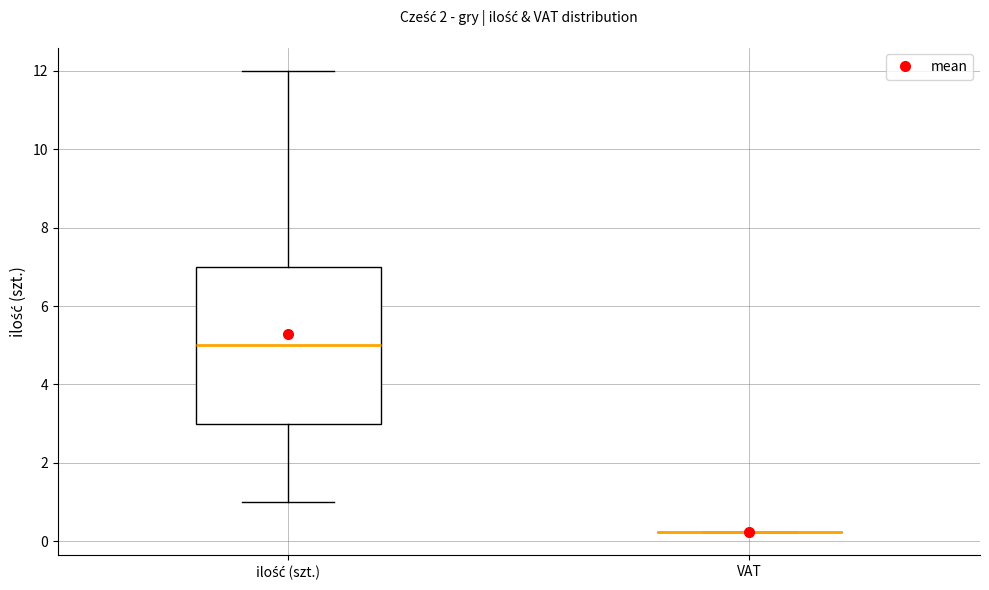

Reading left to right, transcribe this box plot: for each box, give where its median line is, the range the box spans, and where its two whiskers end, as read against the y-axis. The values are not printed on the chart, so give them approximately, as read against the axis.

ilość (szt.): median 5.0, box 3.0 to 7.0, whiskers 1.0 to 12.0
VAT: box collapsed to a line at 0.2, whiskers 0.2 to 0.2